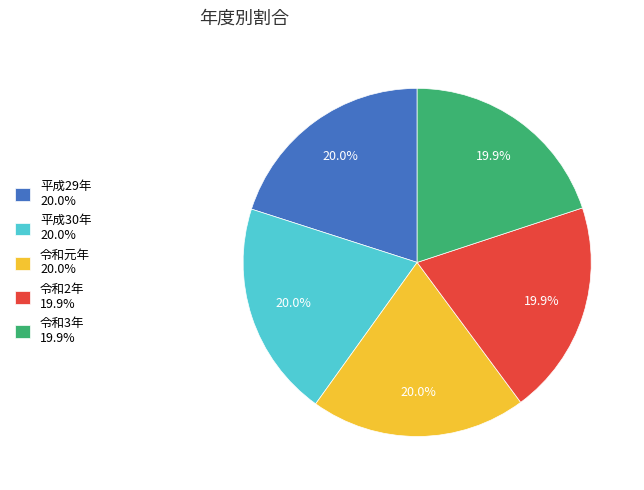

What portion of the pie excludes 令和元年?

80.0%